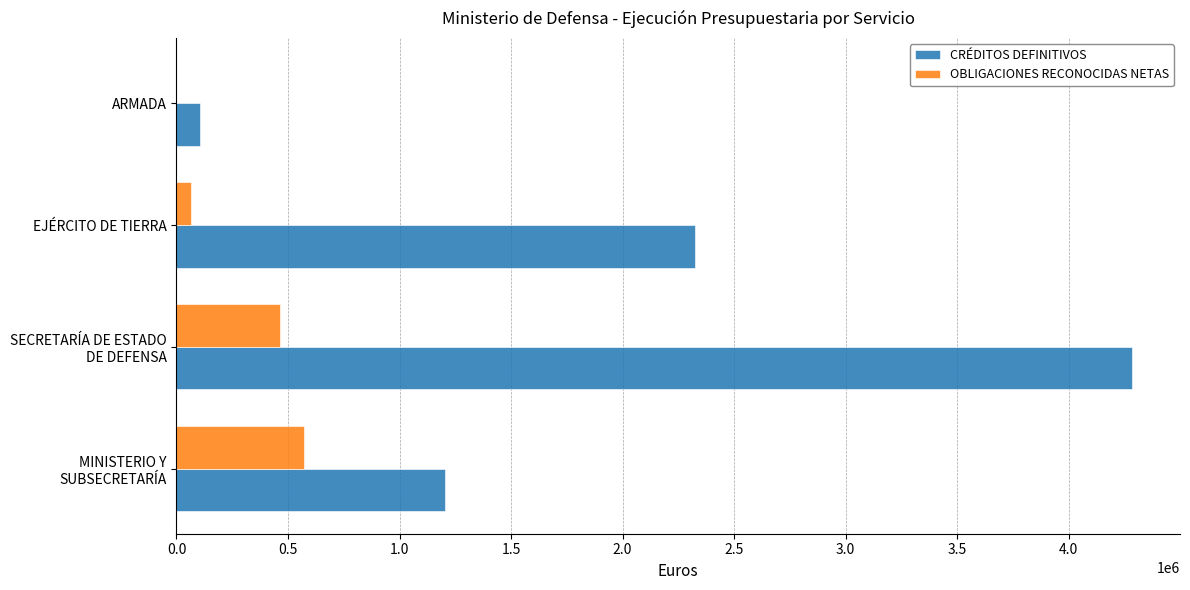

What is the sum of all CRÉDITOS DEFINITIVOS values?

7921947.0